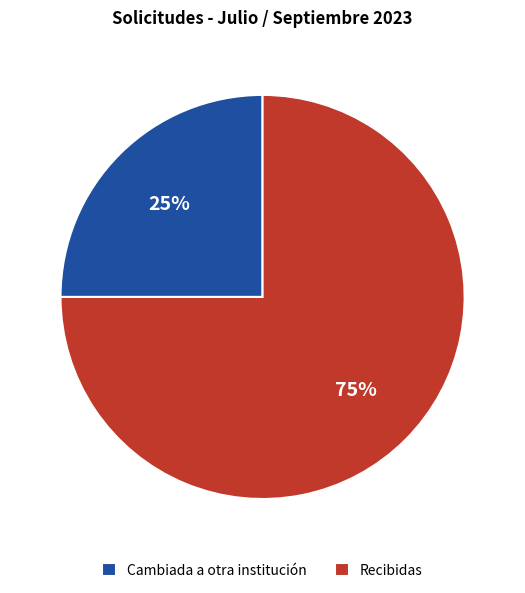

Rank the categories by value from lowest to highest.

Cambiada a otra institución, Recibidas